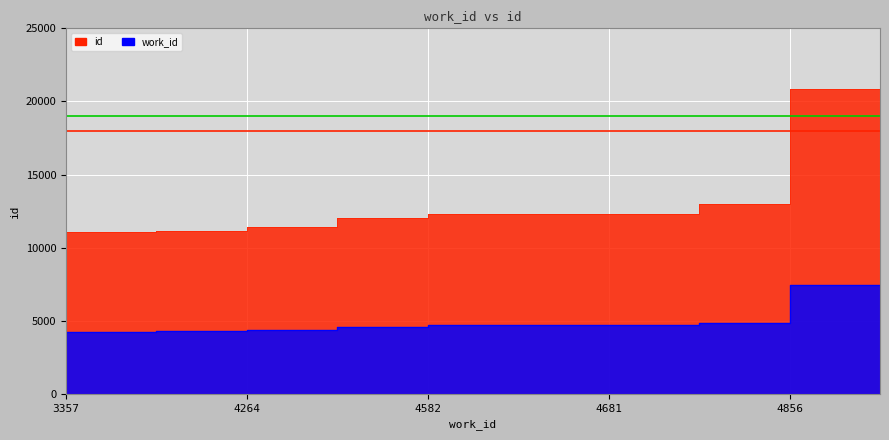

What is the value of the work_id point at the 8th from the left?

4675